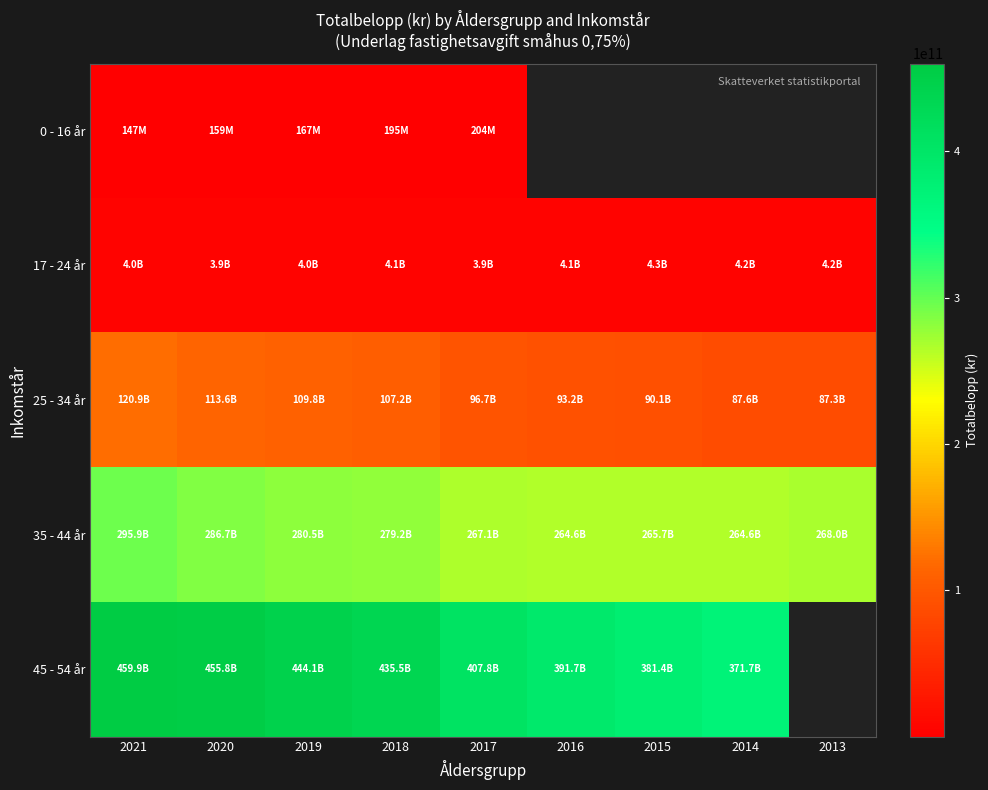

The 35 - 44 år series shows 286686977288.0 at 2020. True or false?

True